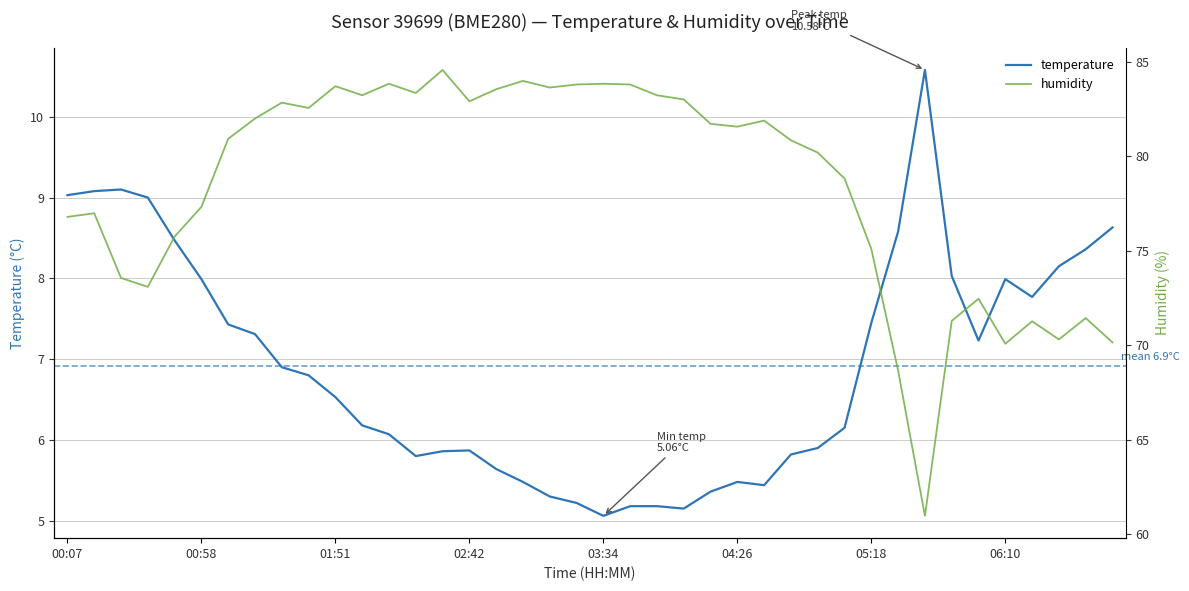

Read the temperature value at 36.

7.8